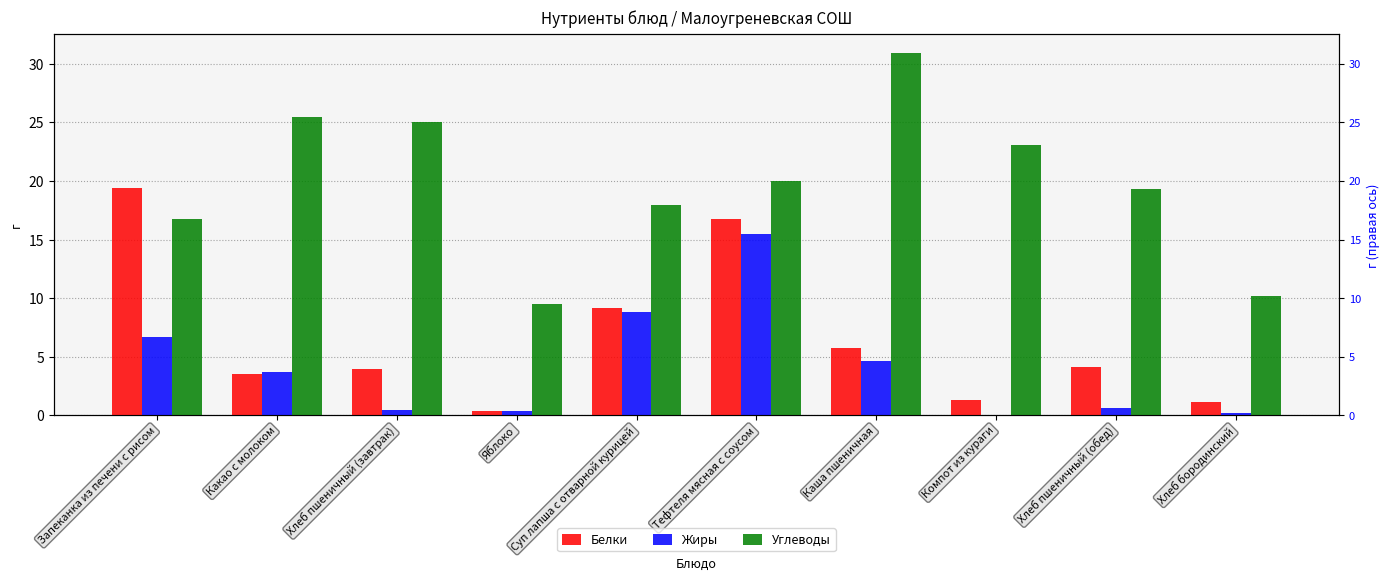

How many bars are there in each group?

3